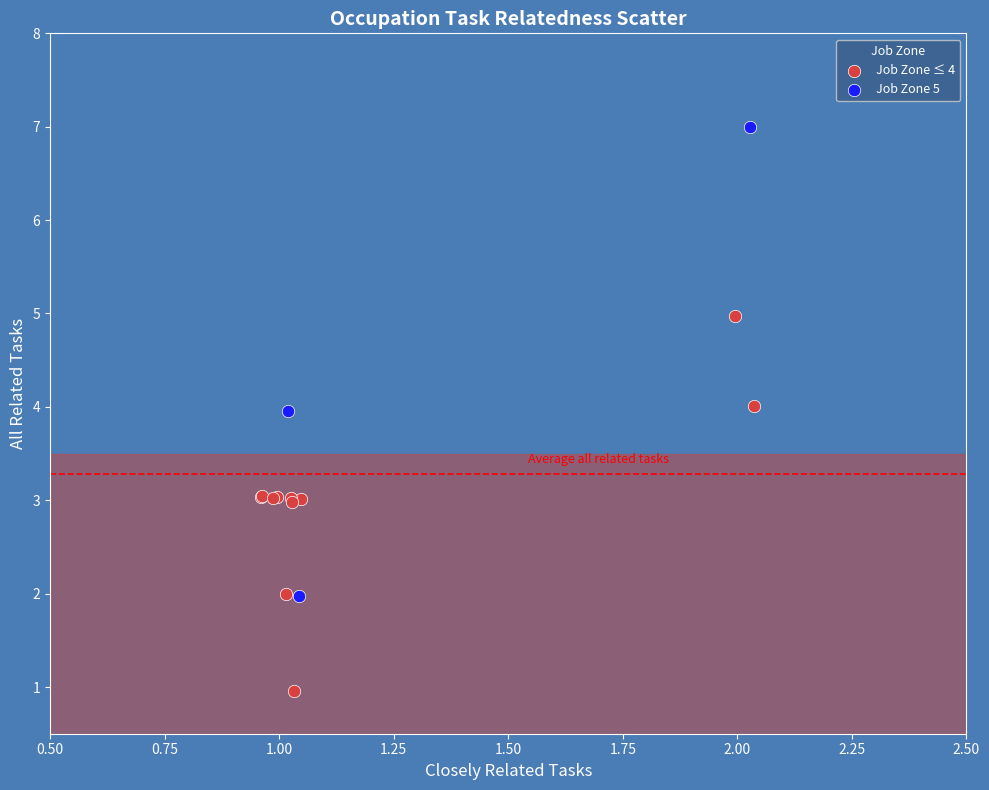

Which series has the largest Y range (max minus min)?

Job Zone 5